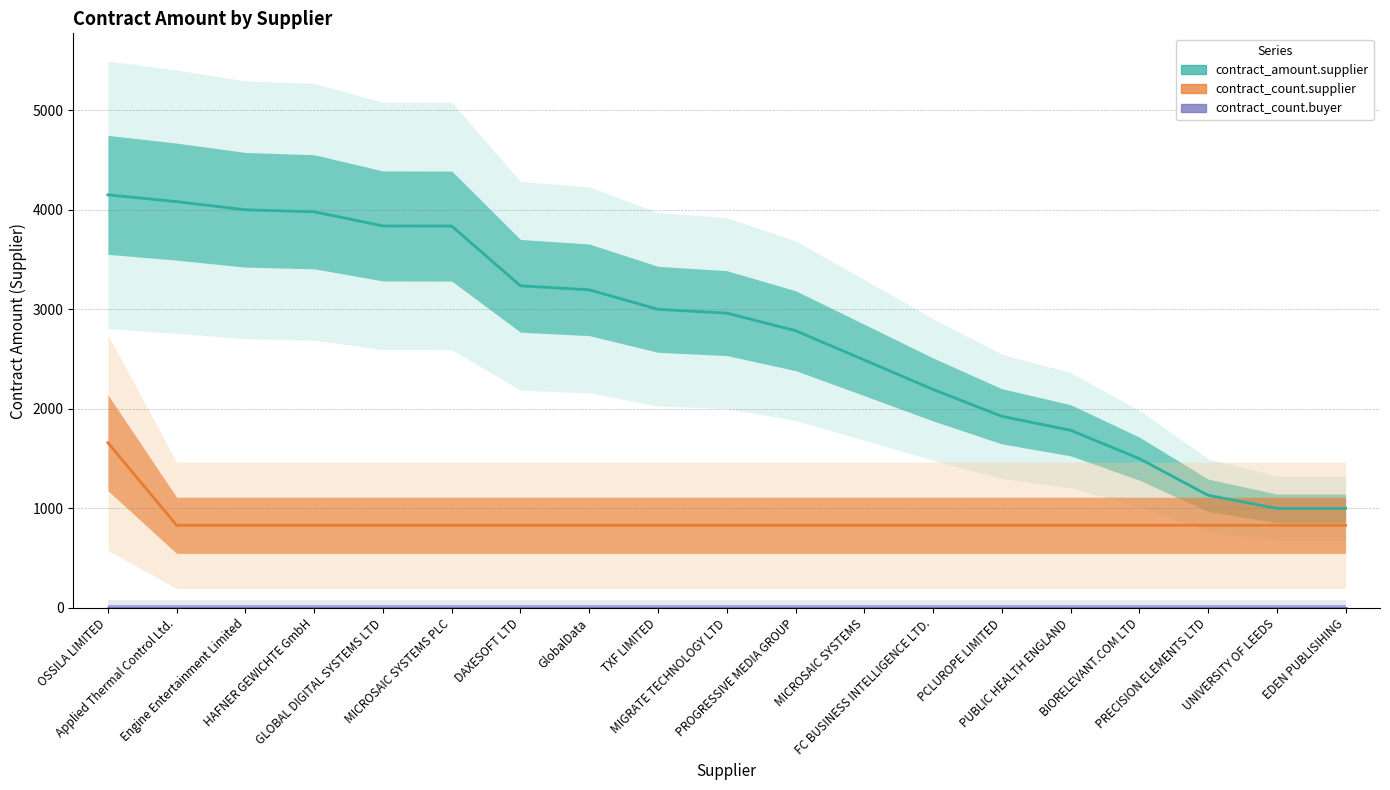

True or false: contract_count.supplier has more than 0 interior local peaks.

False